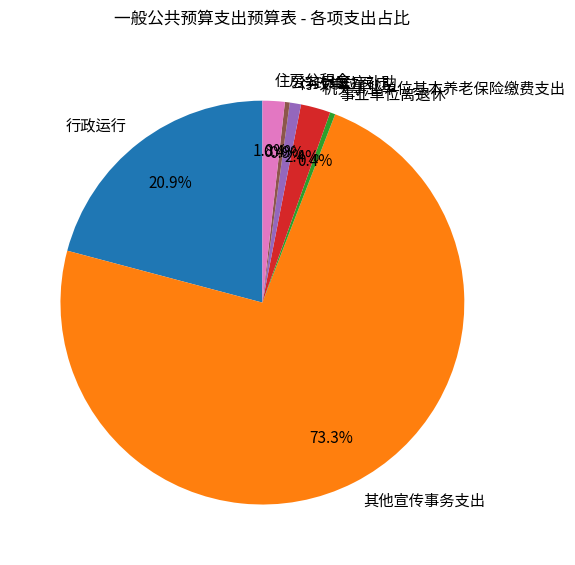

Which slice is the largest?

其他宣传事务支出